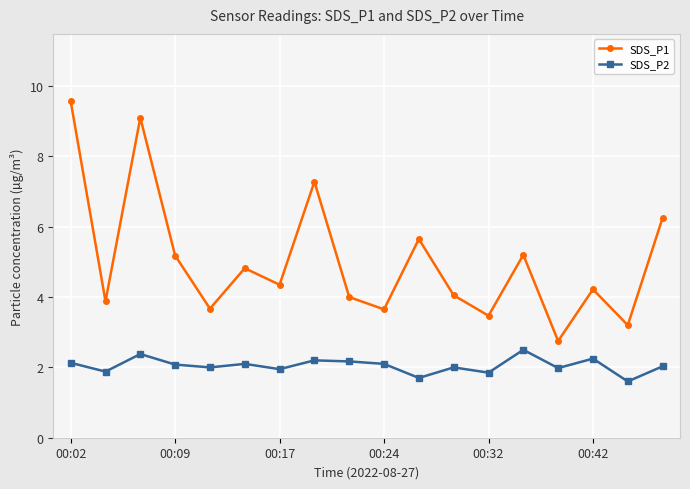

Which series has the largest range (max minus min)?

SDS_P1